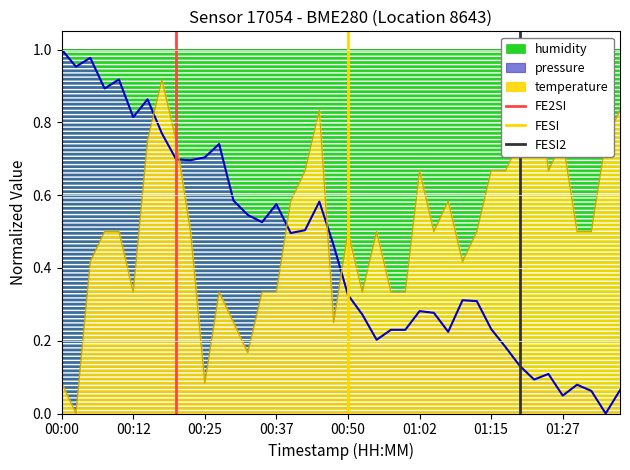

What is the difference between the maximum and minimum values in the FESI2 series?

1